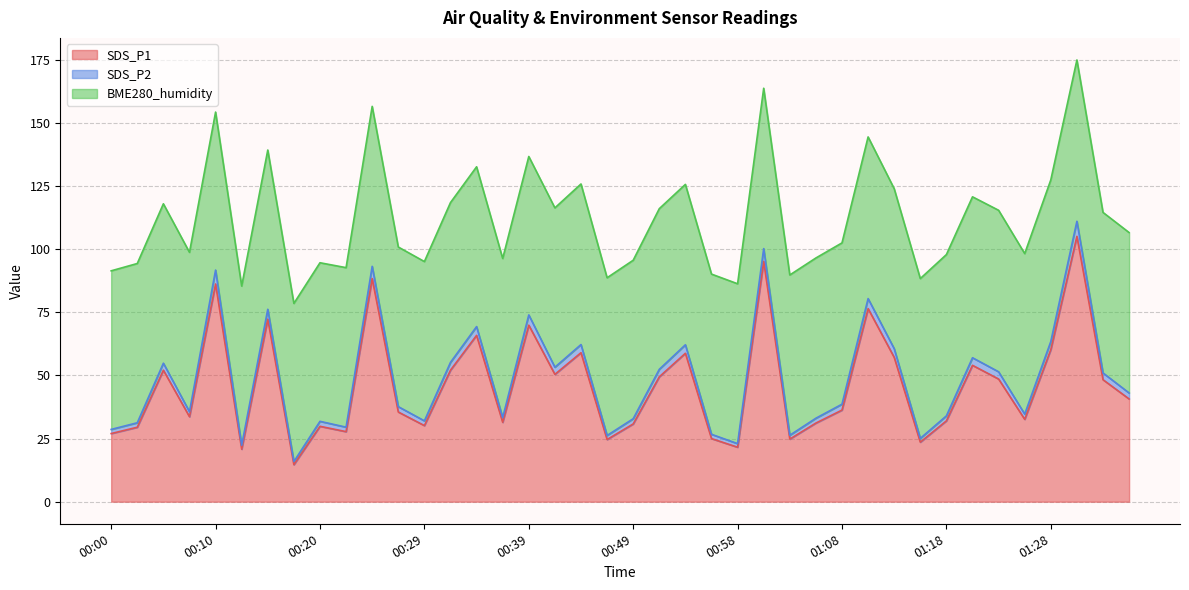

What is the label of the 10th point from the right?

01:13